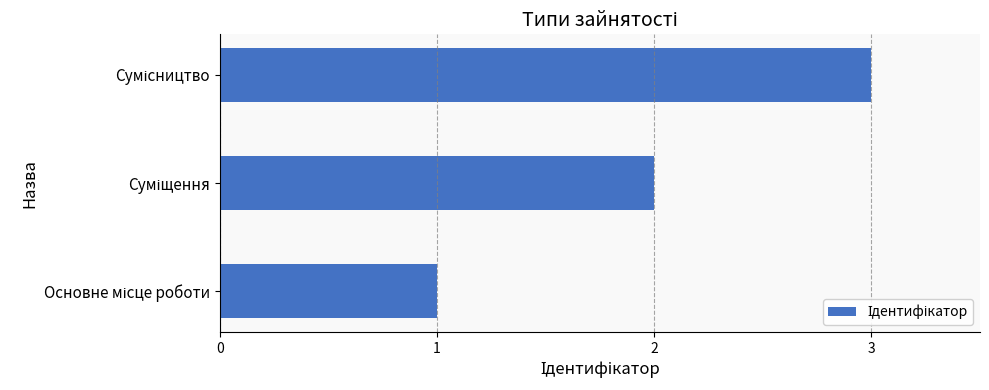

What is the smallest value displayed?

1